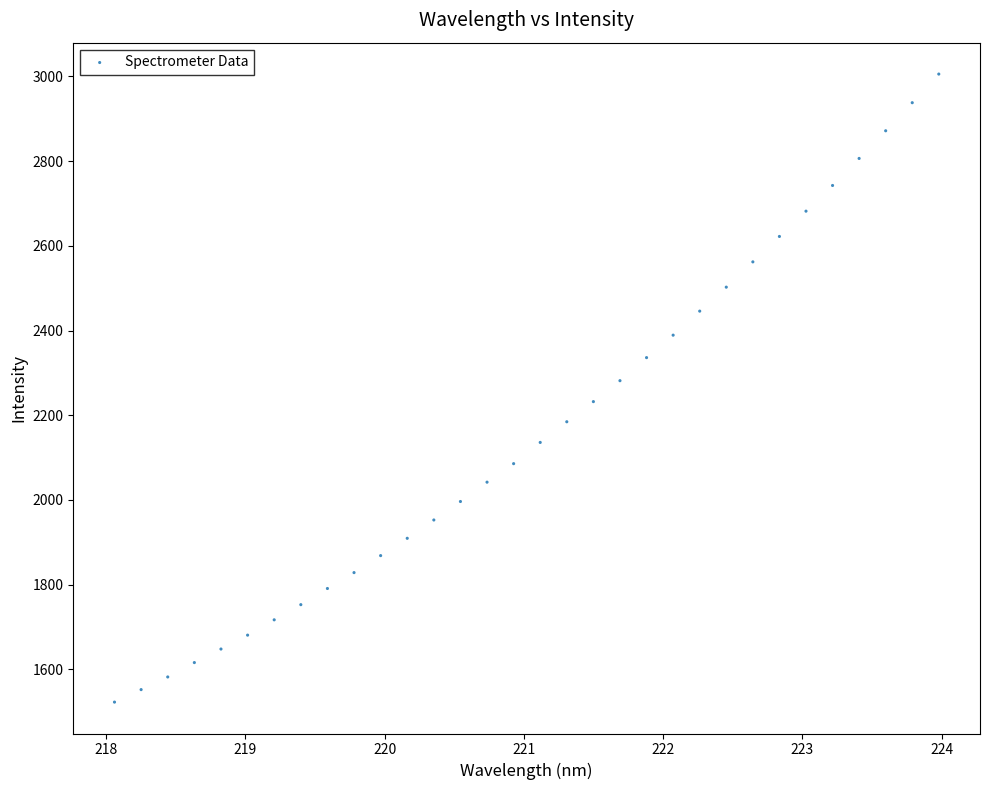

What is the range of X values (max minus min)?

5.9